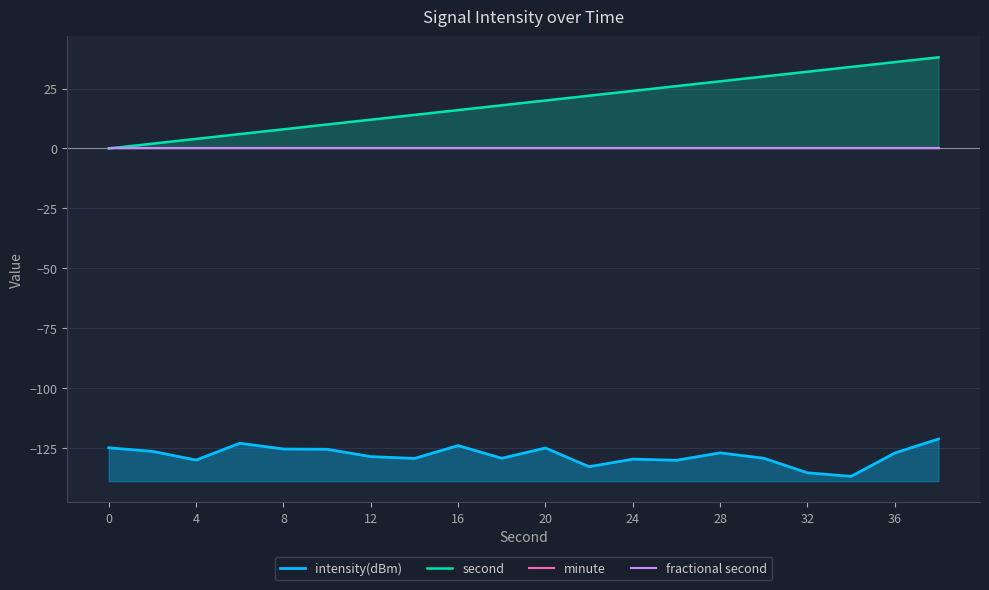

How many data points in second are less than 20?

10